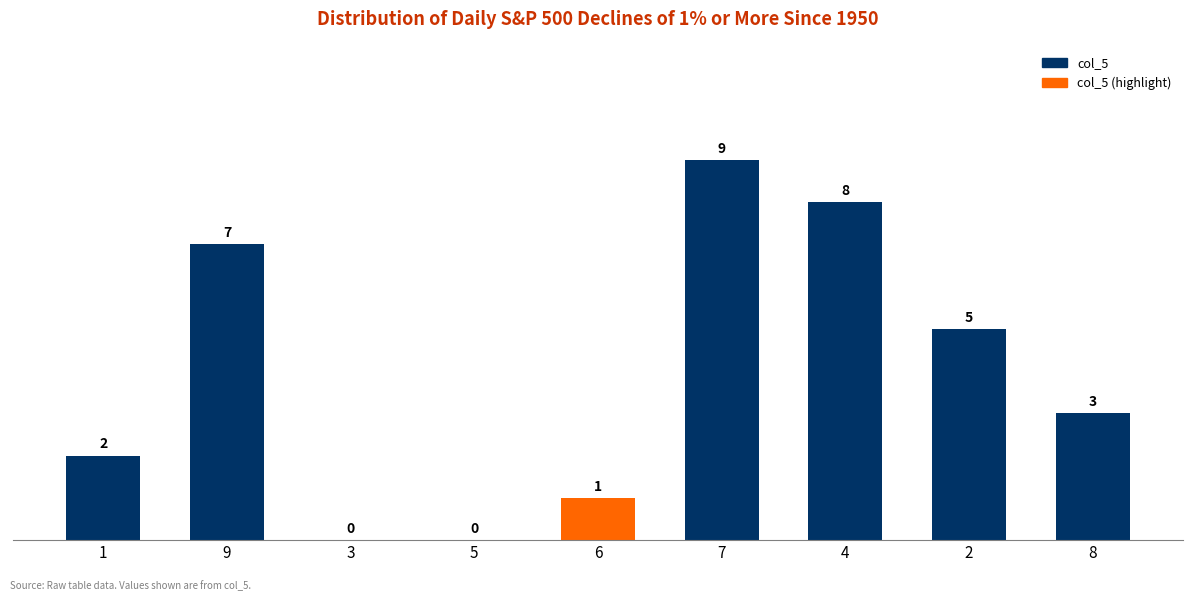

Which has a higher value, 6 or 3?

6